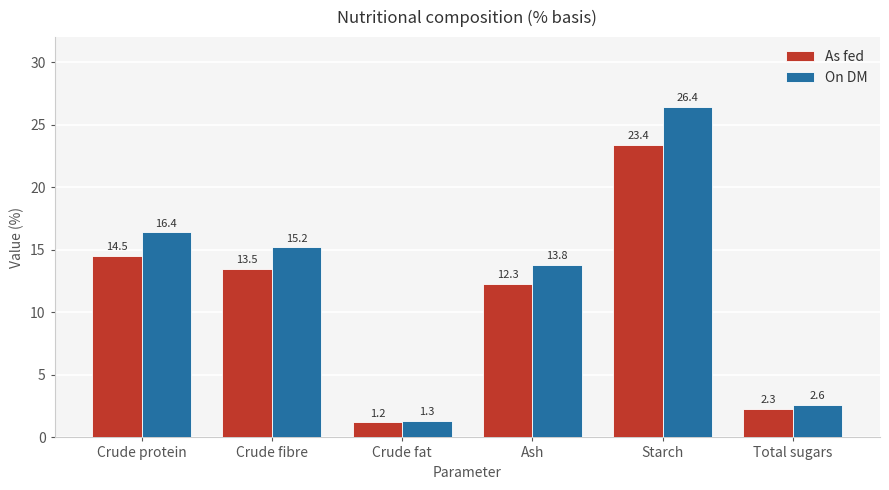

What is the maximum value shown in the chart?

26.4